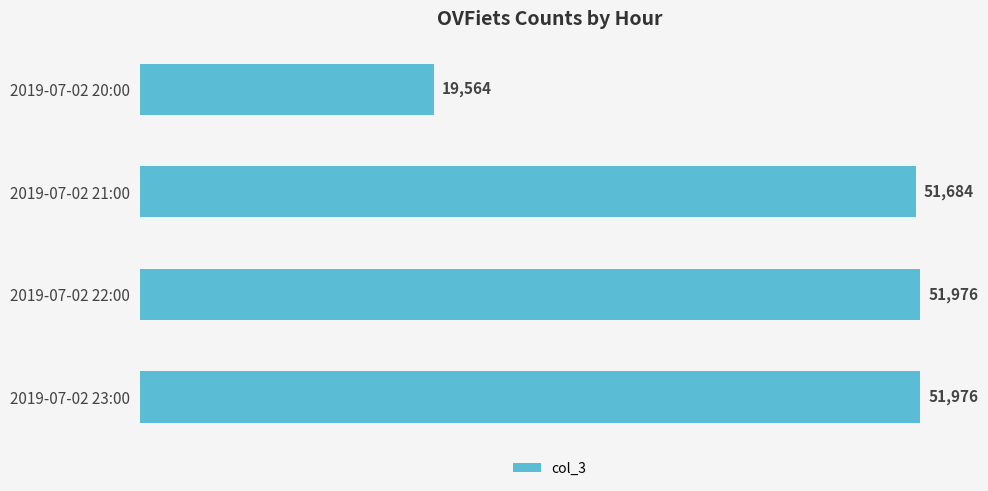

Where is the data nearest to the value 35770?

2019-07-02 21:00